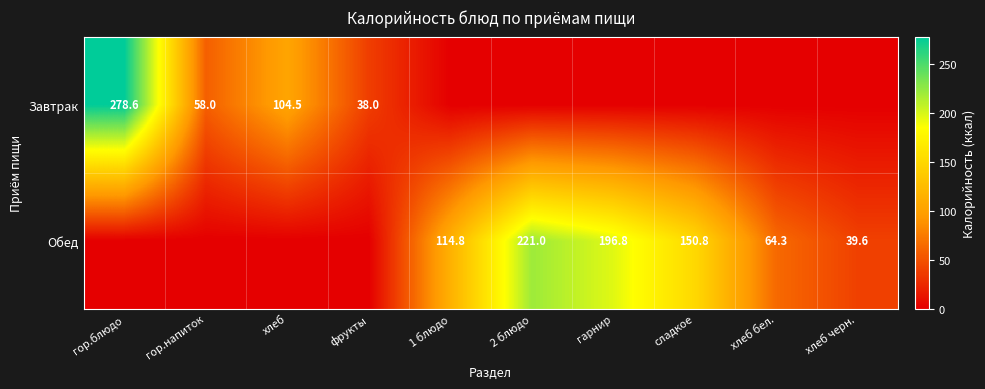

True or false: Обед has a value of 56.2 at 1 блюдо.

False